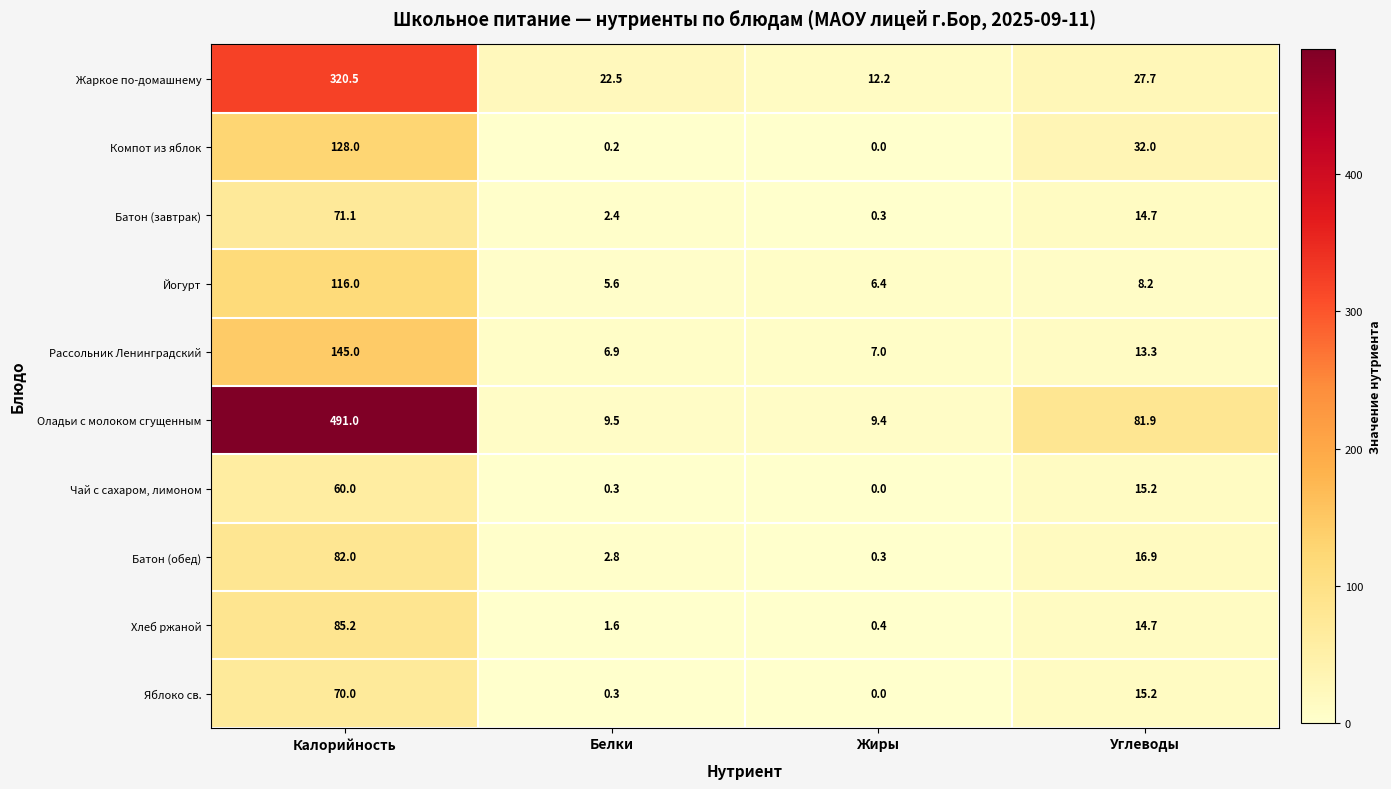

What is the sum of all Оладьи с молоком сгущенным values?

591.8